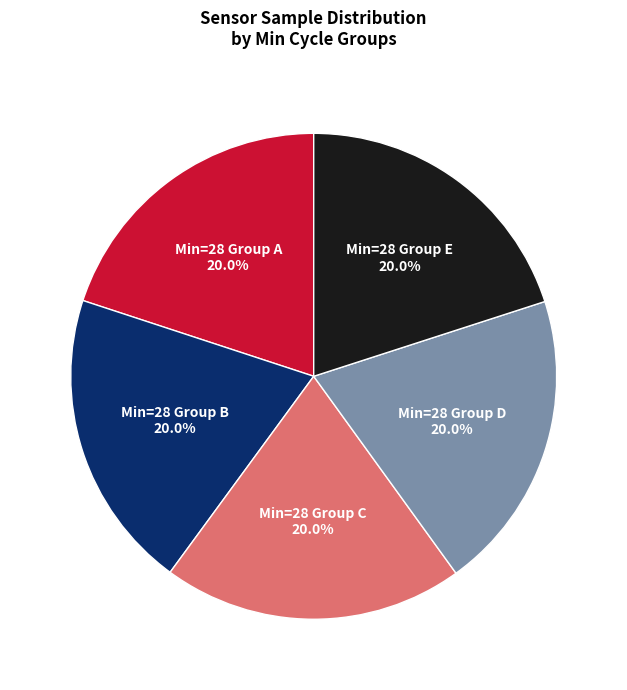

How many segments does this pie chart have?

5